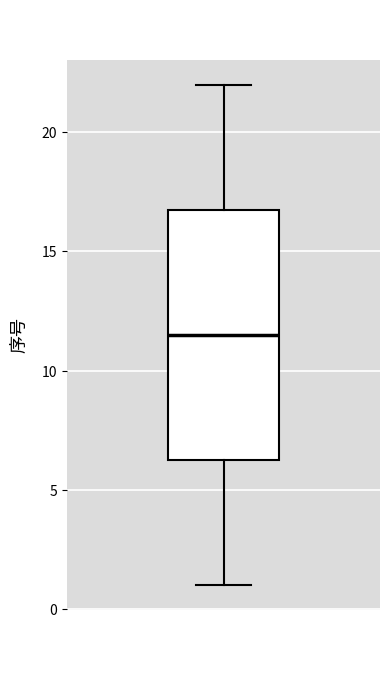

Where is the lower edge of the box on the y-axis? The values are not printed on the chart, so give them approximately, as read against the axis.

6.5